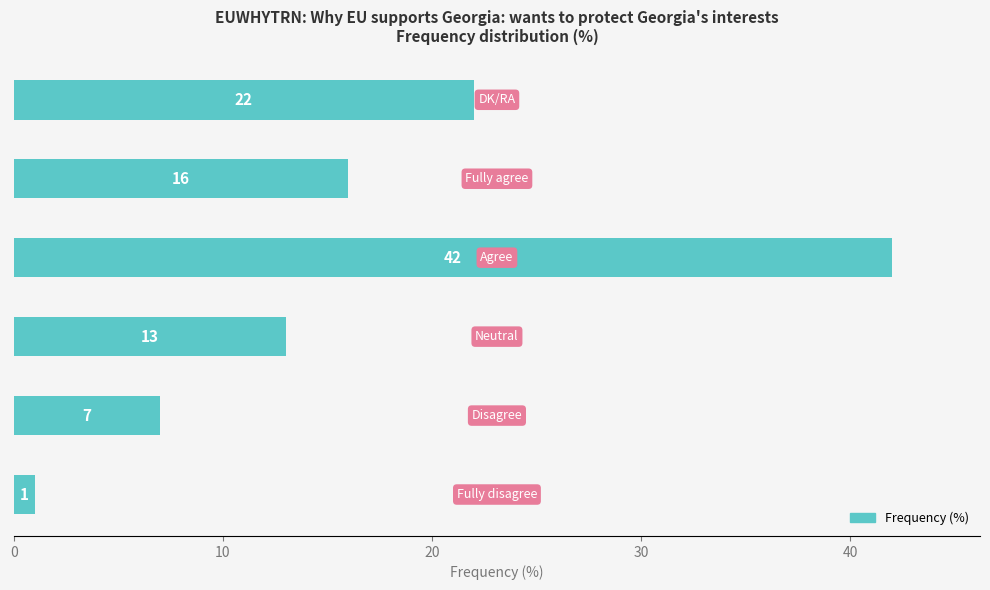

Reading bottom to top, list all the values displayed in this chart.

1	7	13	42	16	22